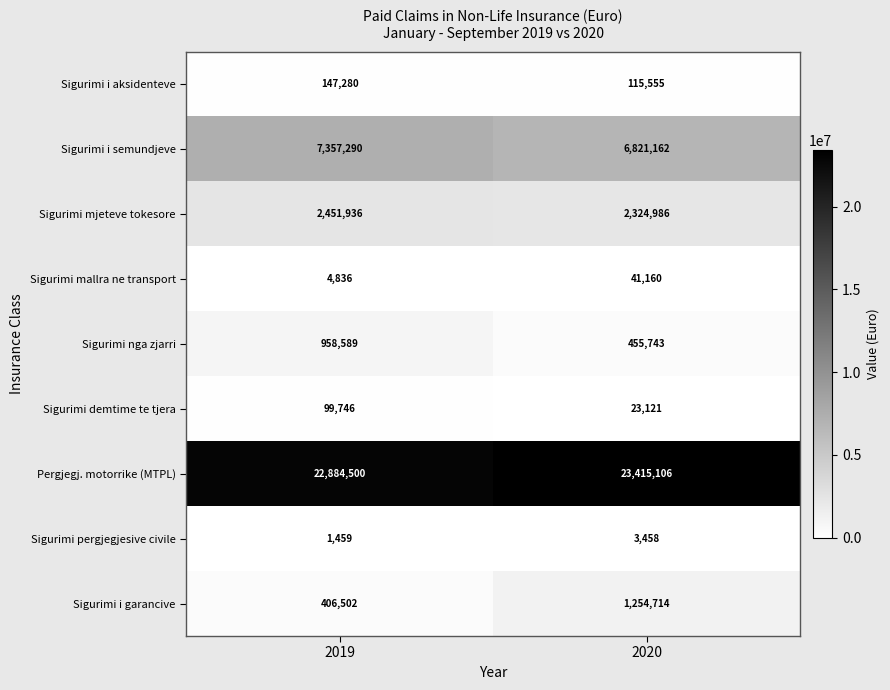

The Sigurimi i garancive series shows 1254714 at 2020. True or false?

True